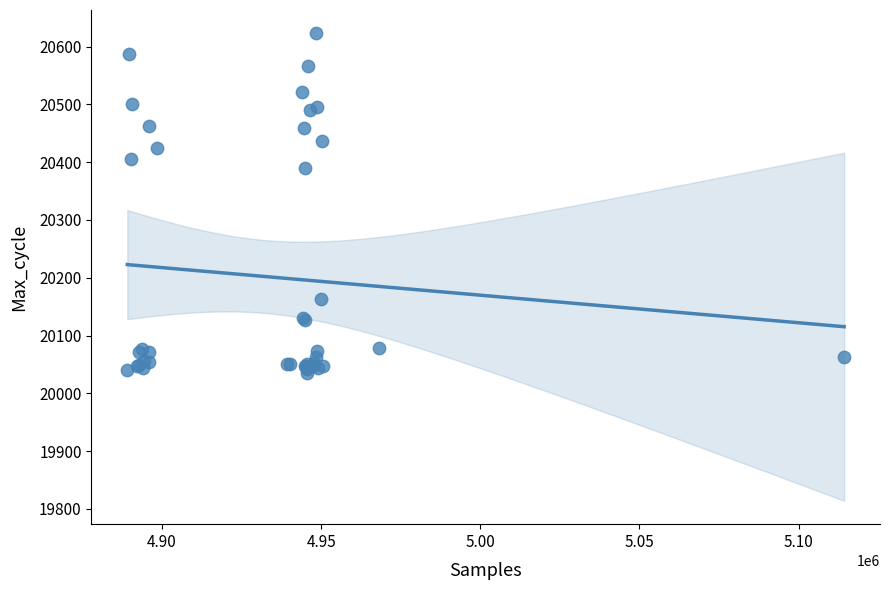

What Y value in the scatter plot is closest to 20329?

20390